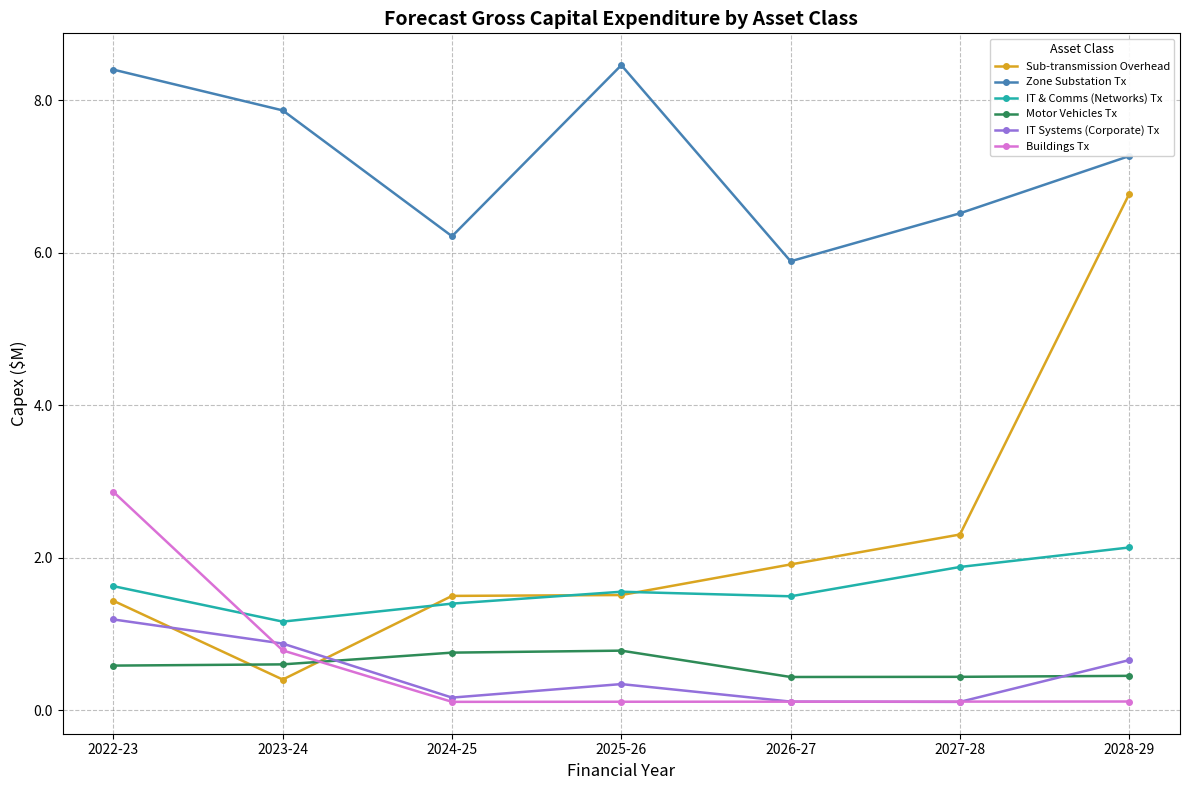

What is the lowest value of the Buildings Tx series?

0.1